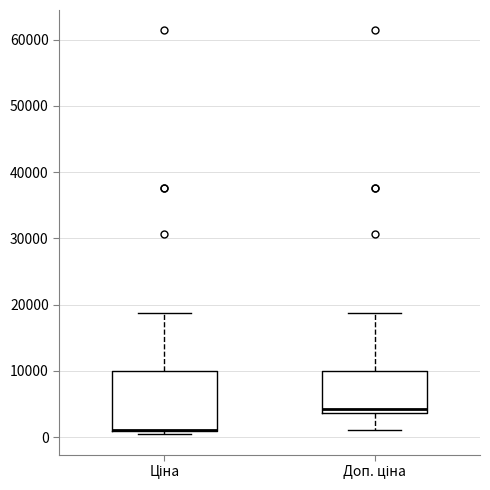

Reading left to right, read every box against the y-axis: the position of its median line, the range the box covers, and the ends of its whiskers. The values are not printed on the chart, so give them approximately, as read against the axis.

Ціна: median 1000 (drawn on the box's lower edge), box 1000 to 10000, whiskers 0 to 19000
Доп. ціна: median 4000 (just above the box's lower edge), box 4000 to 10000, whiskers 1000 to 19000